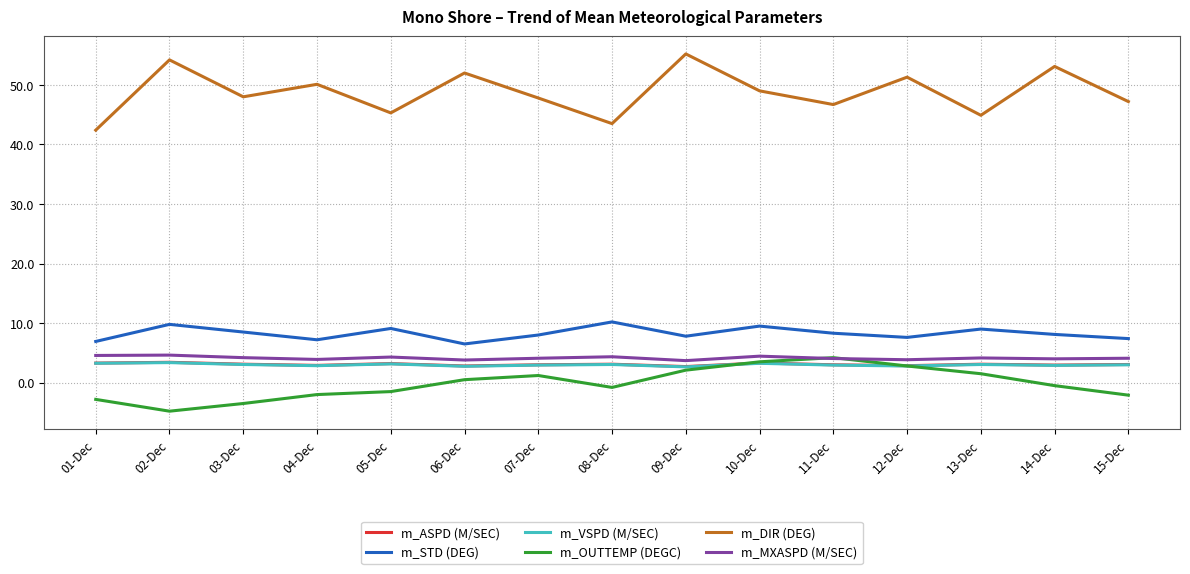

Which series has the widest spread of values?

m_DIR (DEG)